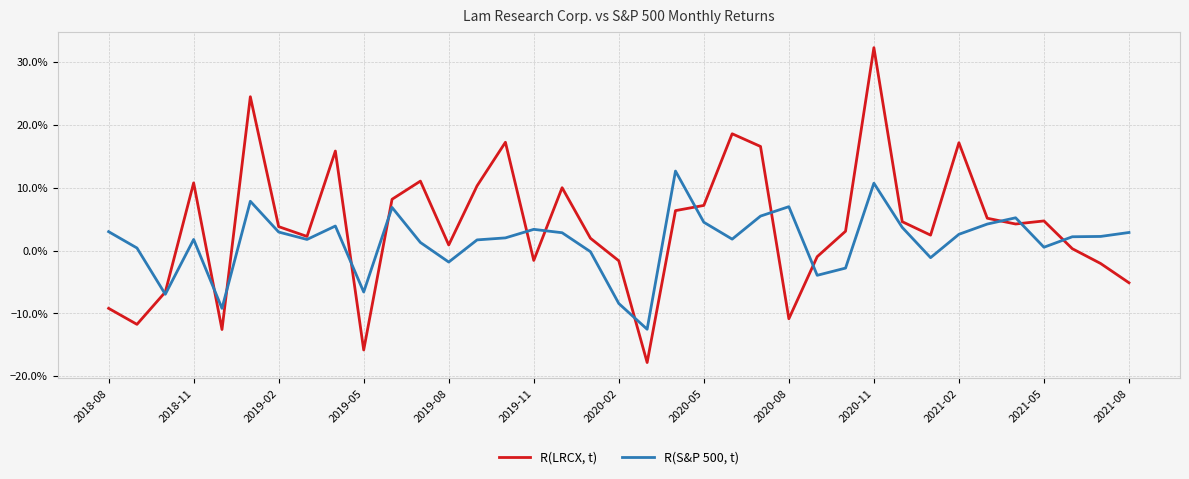

What are all the series names shown in the legend?

R(LRCX, t), R(S&P 500, t)